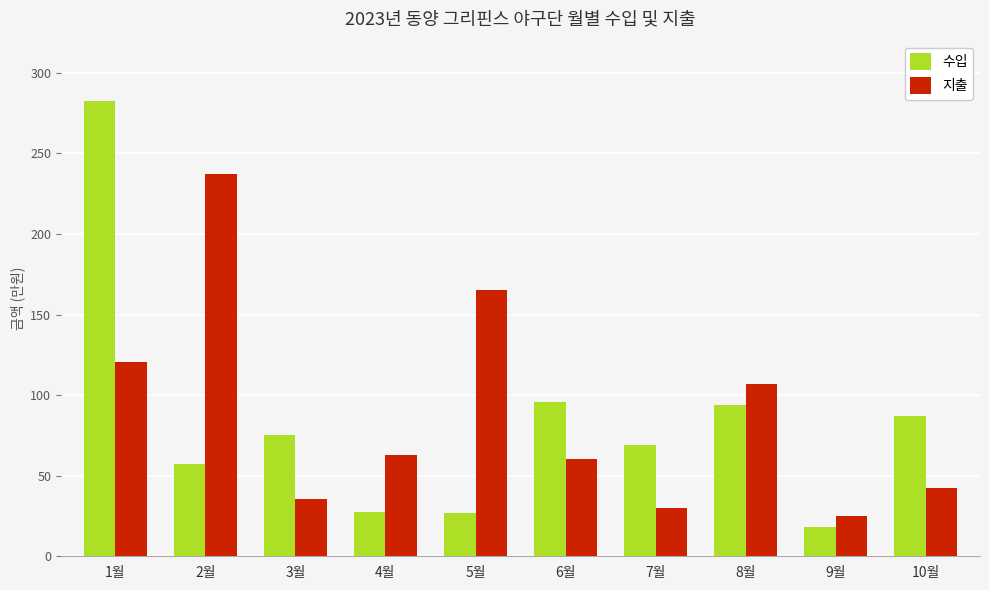

What is the difference between the maximum and minimum values in the 수입 series?

2644187